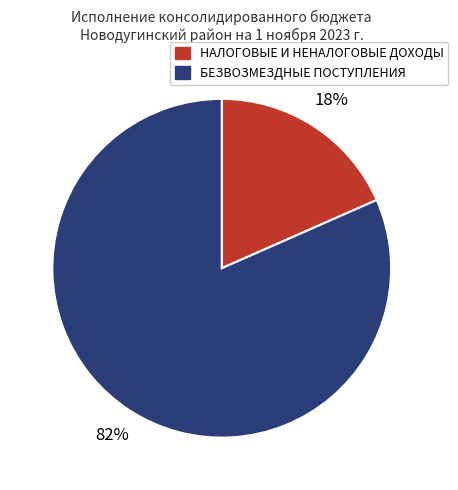

Count the number of slices in the pie.

2